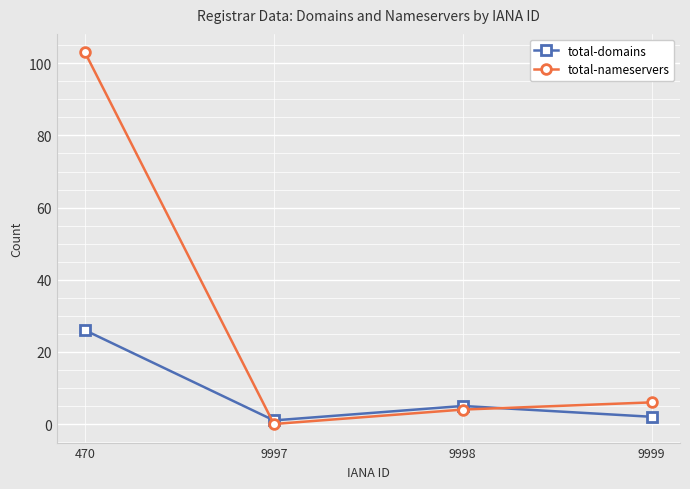

Between which two adjacent categories do total-nameservers and total-domains first intersect?

470 and 9997